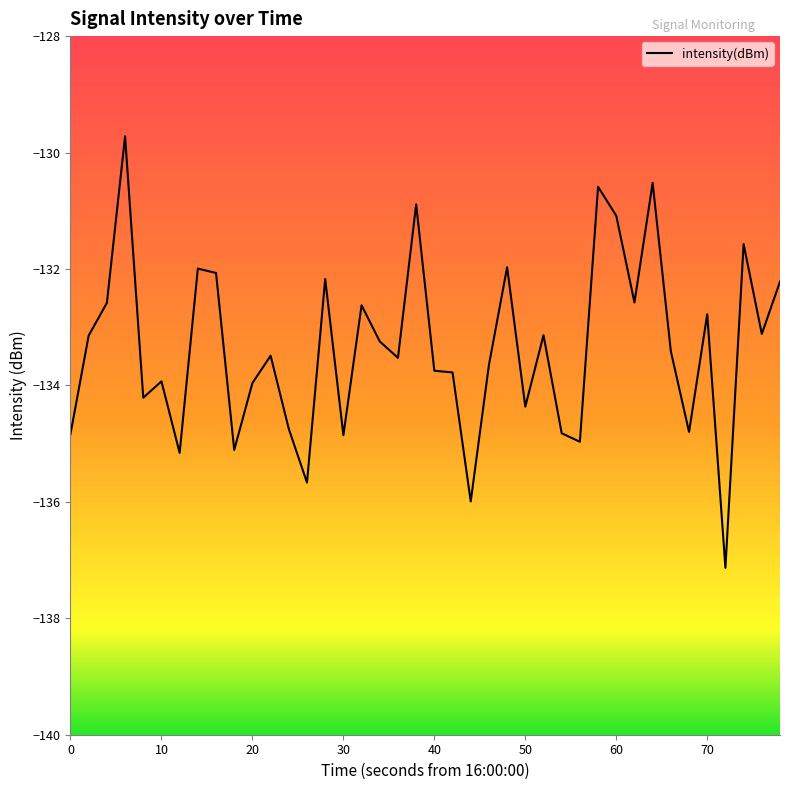

What is the difference between the maximum and minimum values?

7.4